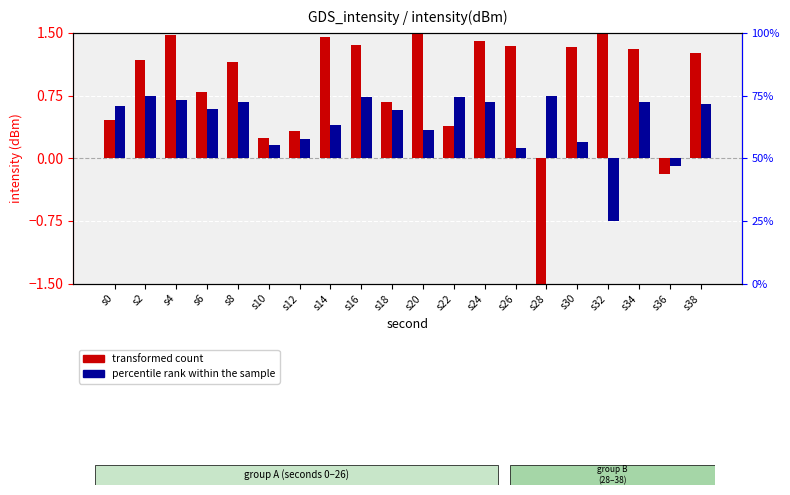

Between s12 and s26, which is larger?

s26